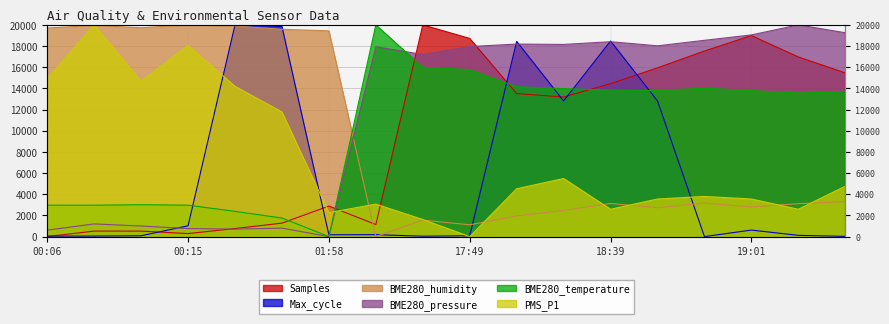

Is the value of BME280_pressure at 19:01 greater than the value of BME280_humidity at 19:10?

Yes